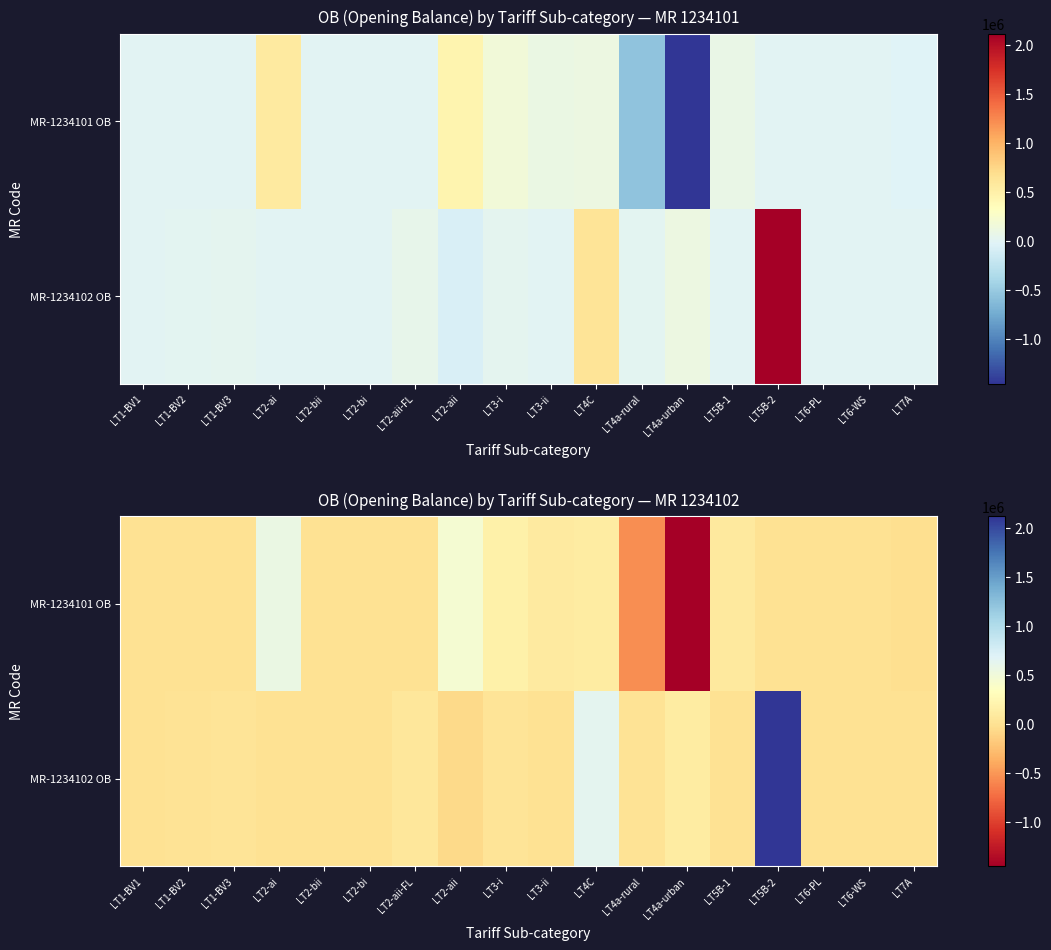

Which series has the largest total across all categories?

MR-1234102 OB